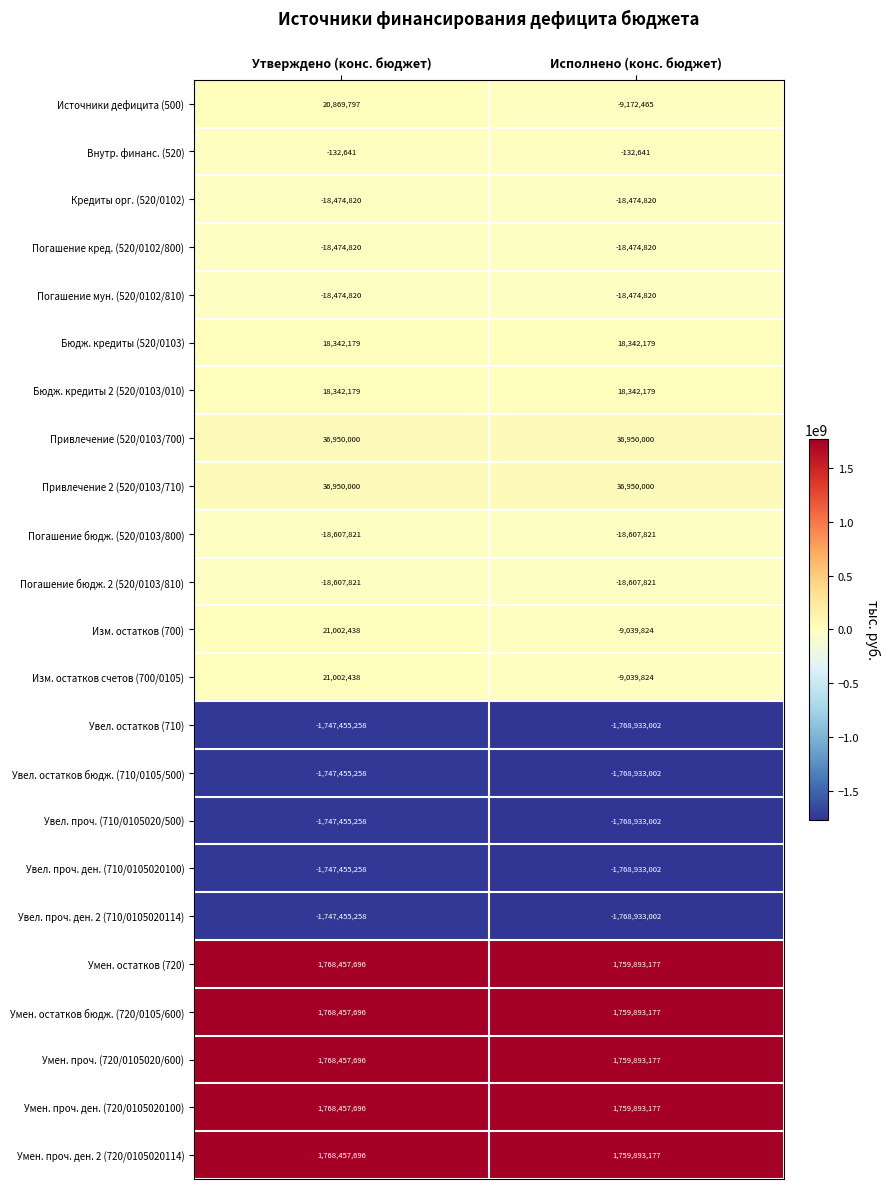

What value does the Источники дефицита (500) series have at Исполнено (конс. бюджет)?

-9172465